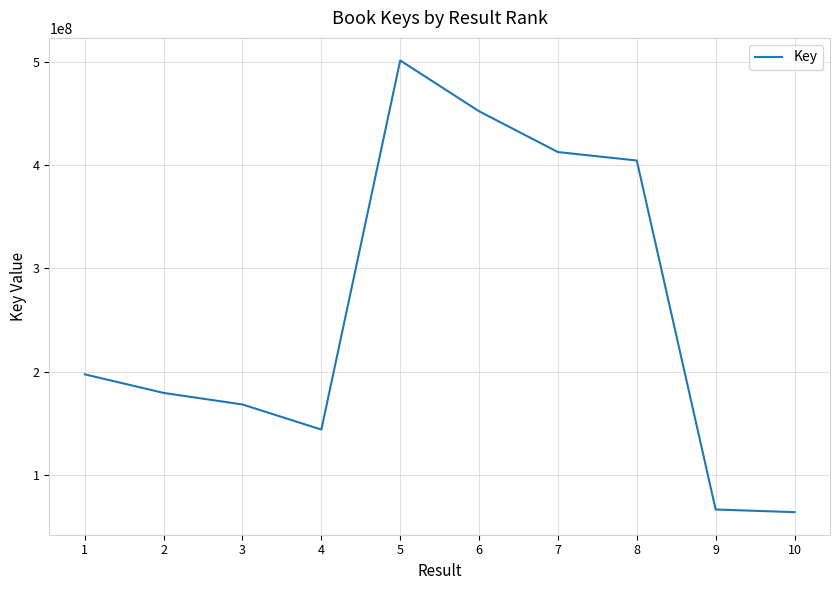

What is the difference between the maximum and minimum values?

437402346